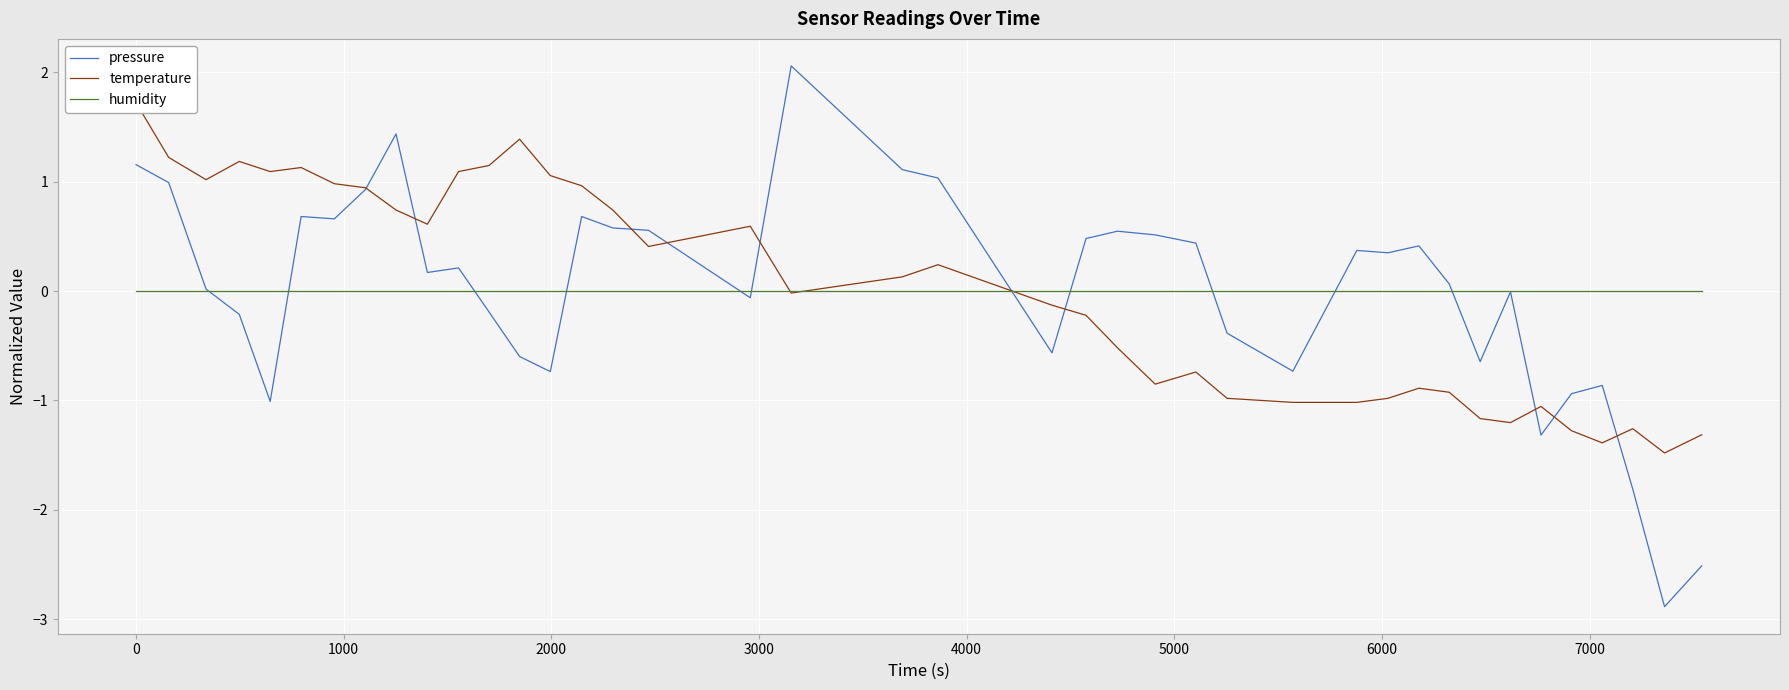

How many data points in pressure are less than 0?

17